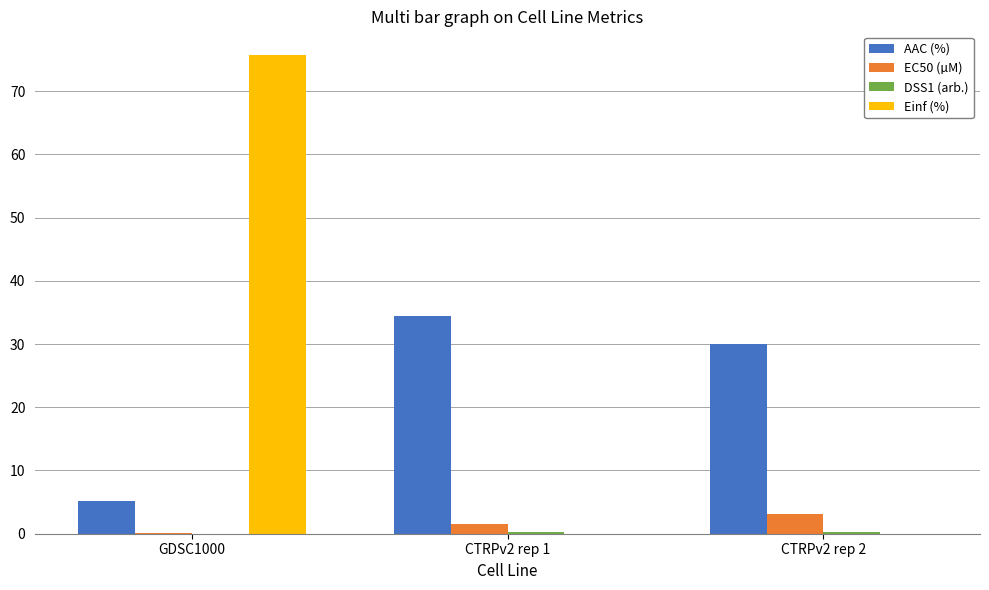

Which series has the widest spread of values?

Einf (%)